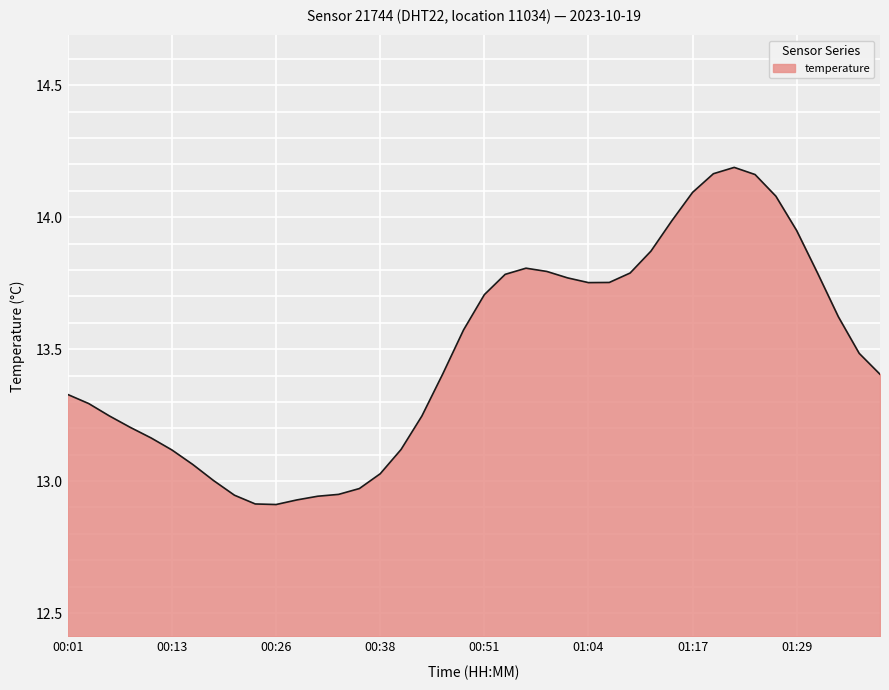

Reading left to right, transcribe all the data shown in this chart.

00:01=13.3	00:03=13.3	00:06=13.2	00:08=13.2	00:11=13.2	00:13=13.1	00:16=13.1	00:18=13.0	00:21=12.9	00:23=12.9	00:26=12.9	00:28=12.9	00:31=12.9	00:33=12.9	00:36=13.0	00:38=13.0	00:41=13.1	00:43=13.2	00:46=13.4	00:49=13.6	00:51=13.7	00:54=13.8	00:56=13.8	00:59=13.8	01:01=13.8	01:04=13.8	01:06=13.8	01:09=13.8	01:12=13.9	01:14=14.0	01:17=14.1	01:19=14.2	01:22=14.2	01:24=14.2	01:27=14.1	01:29=13.9	01:32=13.8	01:34=13.6	01:37=13.5	01:39=13.4